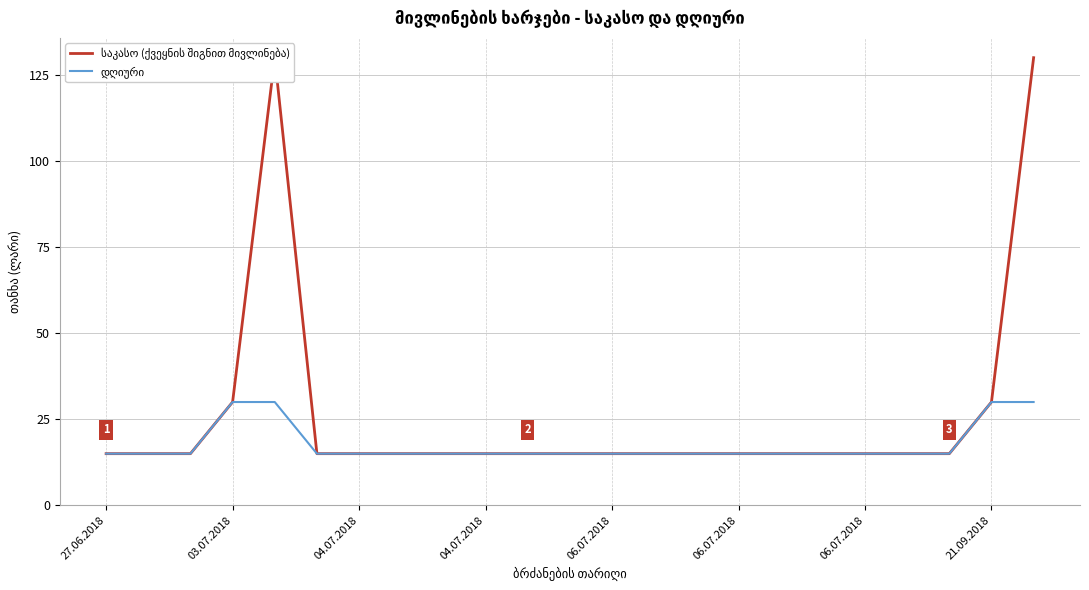

The value of დღიური at 06.07.2018 is 15. True or false?

True